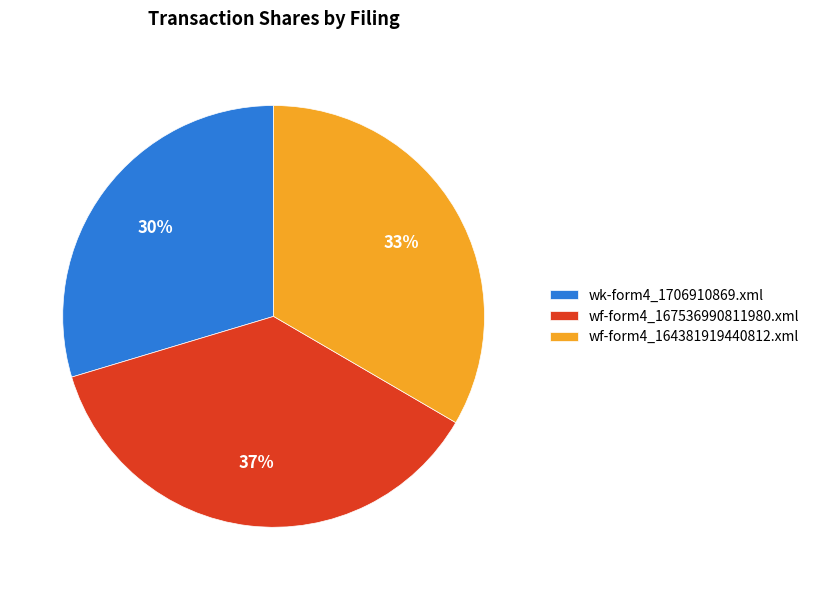

Is it true that wf-form4_164381919440812.xml is 33% of the pie?

True